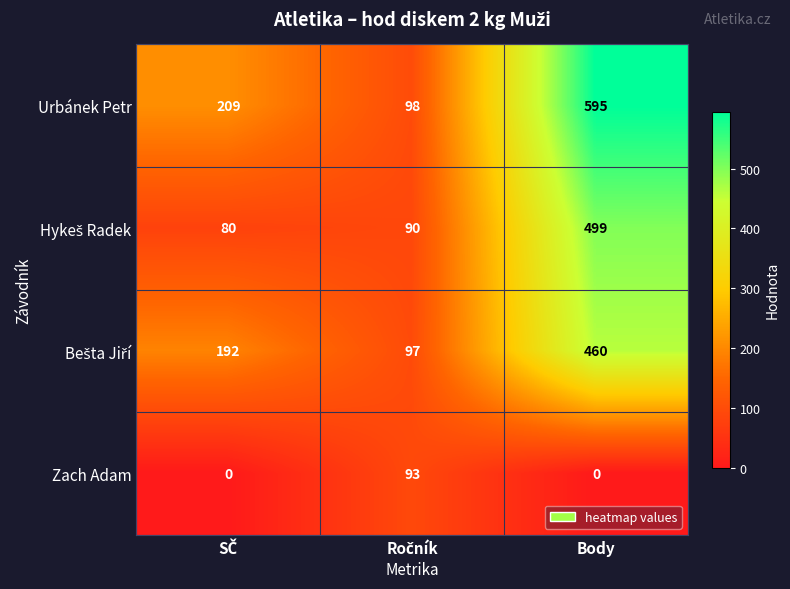

What is the difference between the maximum and second lowest values in the Zach Adam series?

93